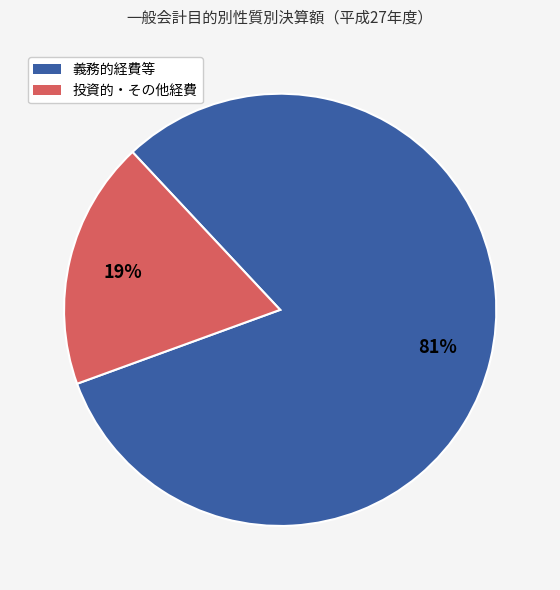

Is there any slice that represents more than half of the pie?

Yes